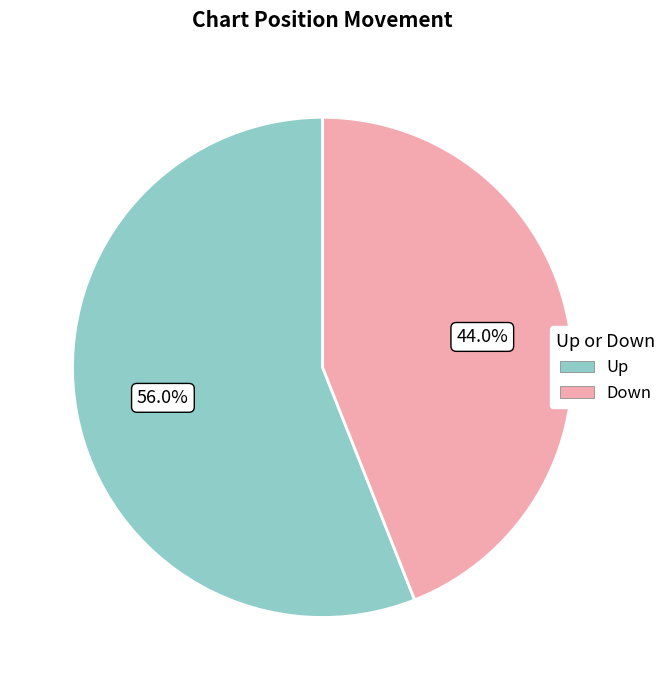

Between Down and Up, which is larger?

Up